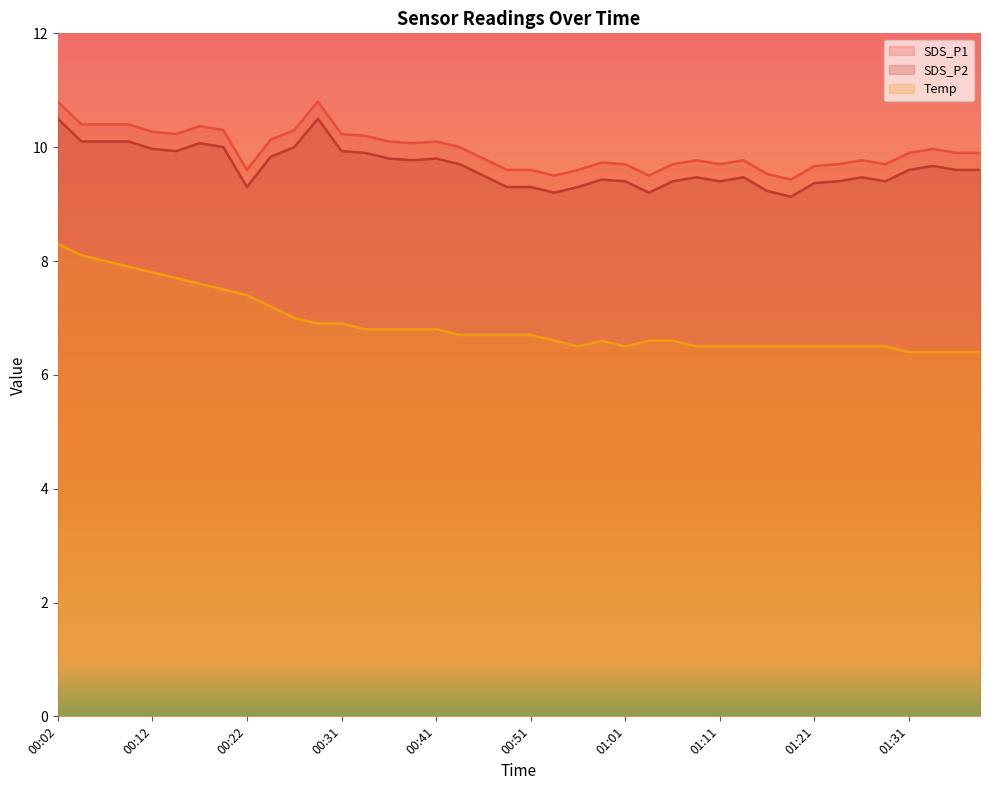

True or false: Temp has a value of 9.4 at 01:03.

False